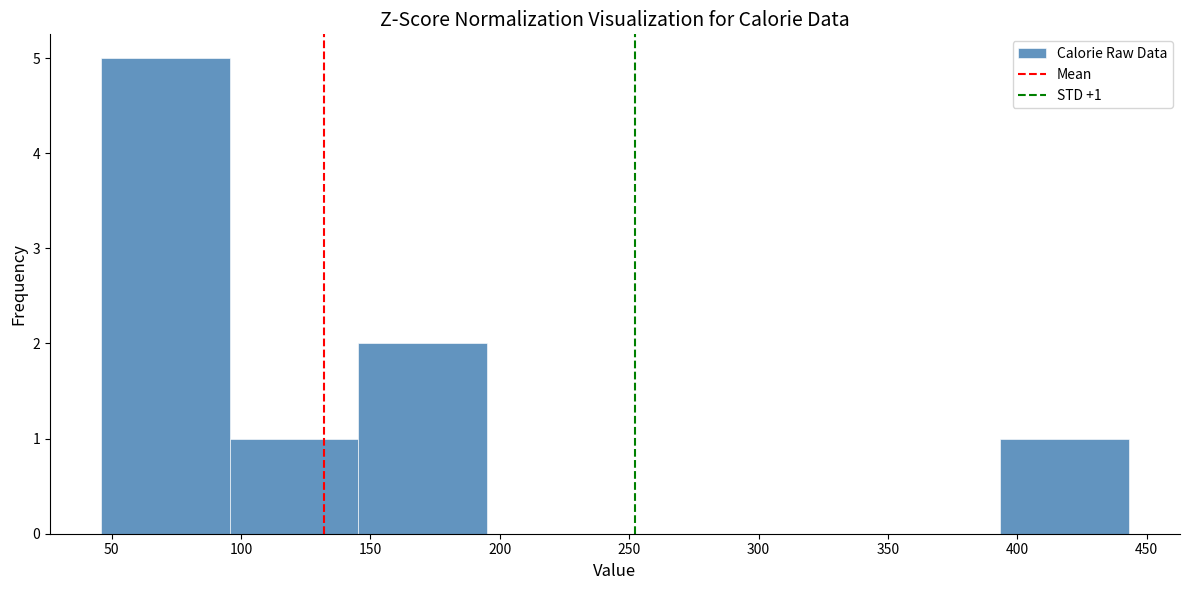

Over which range of the x-axis is the bar tallest?

45 to 95